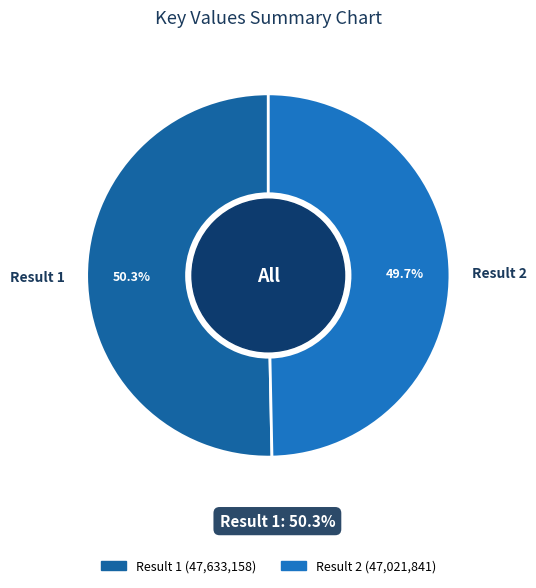

How many slices are in this pie chart?

2